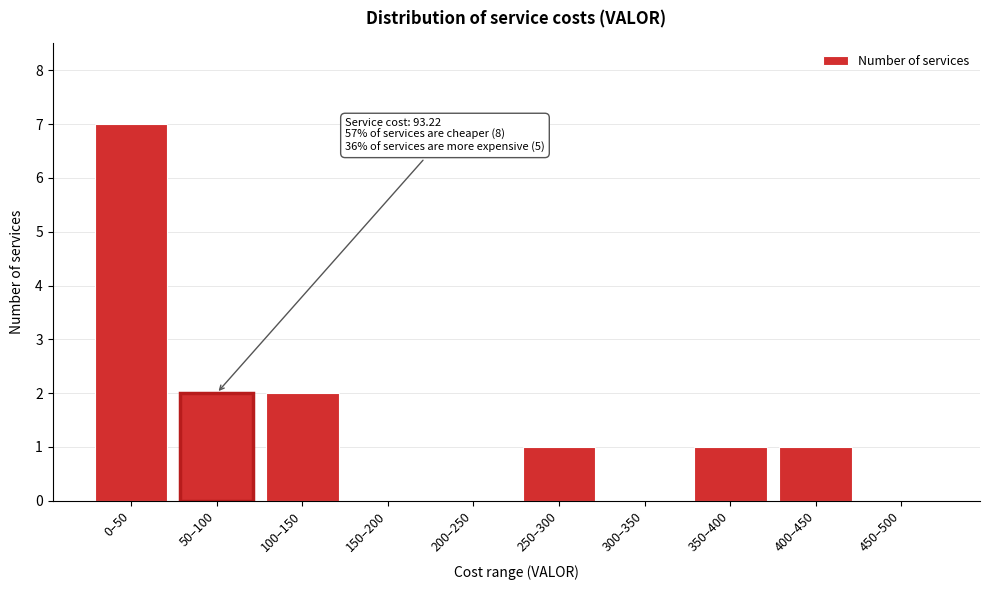

Reading left to right, extract all data points from this chart.

0–50=7	50–100=2	100–150=2	150–200=0	200–250=0	250–300=1	300–350=0	350–400=1	400–450=1	450–500=0